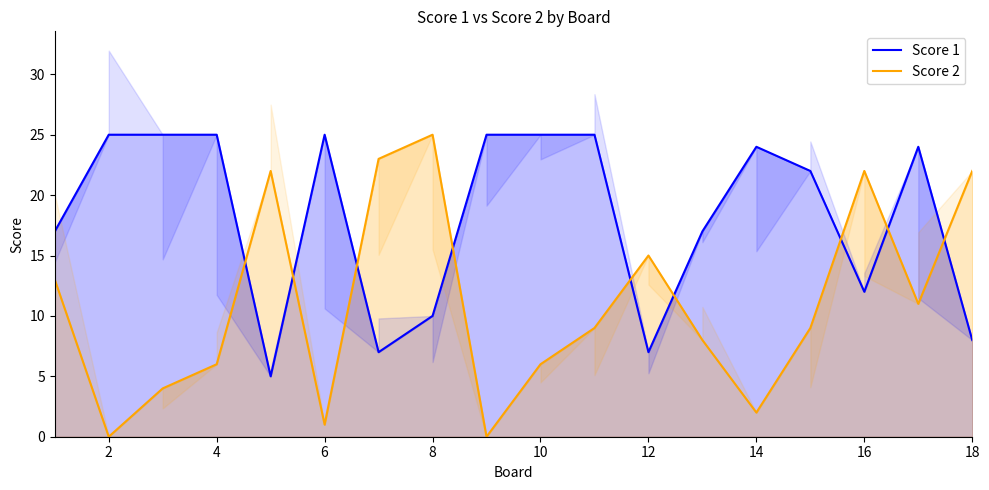

True or false: Score 1 has more than 2 interior local peaks.

True